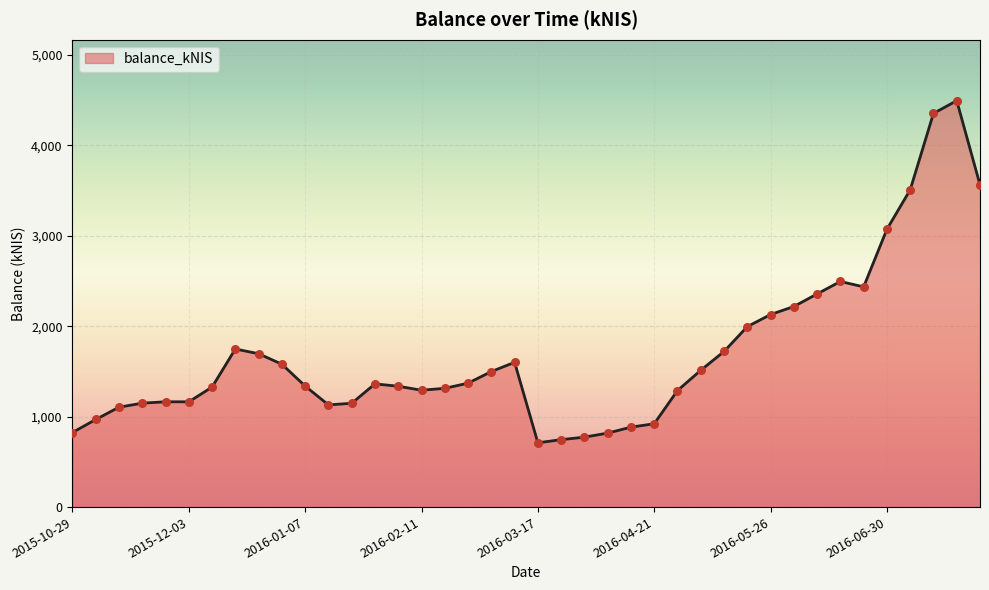

What is the greatest value displayed?

4495.5